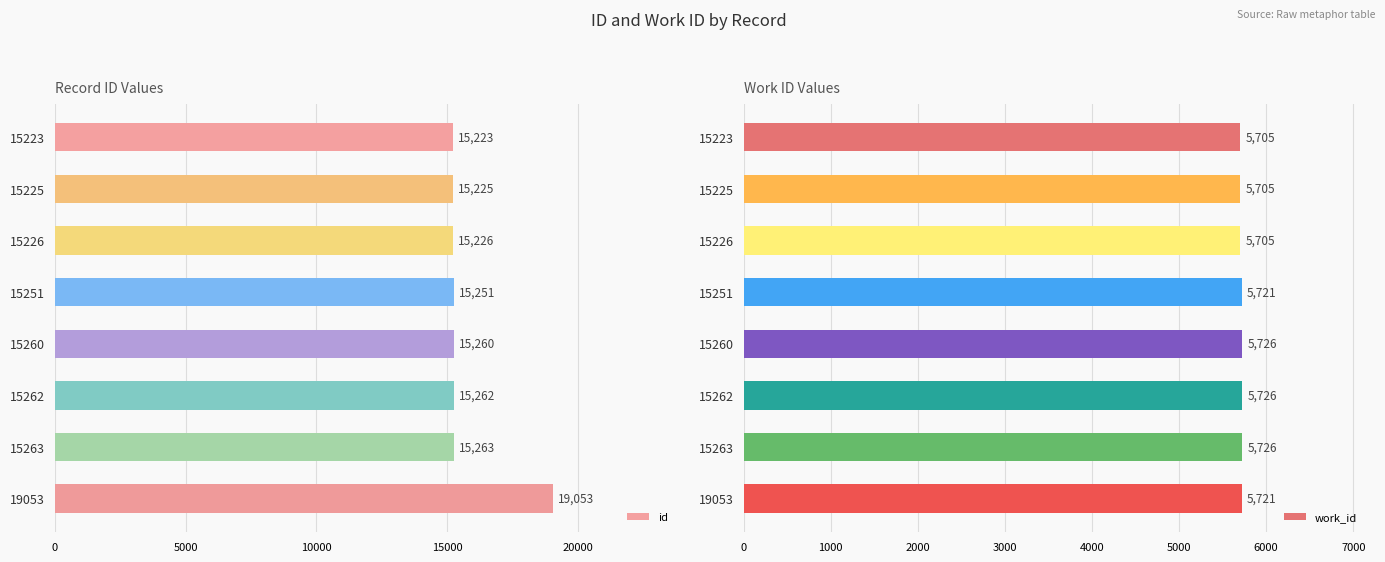

What is the average value of the work_id series?

5717